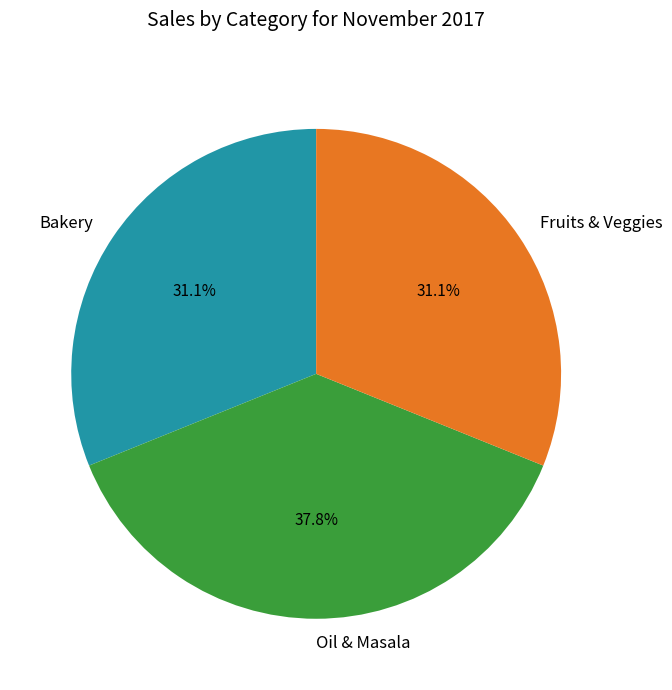

What is the ratio of the value at Fruits & Veggies to the value at Oil & Masala?

0.8